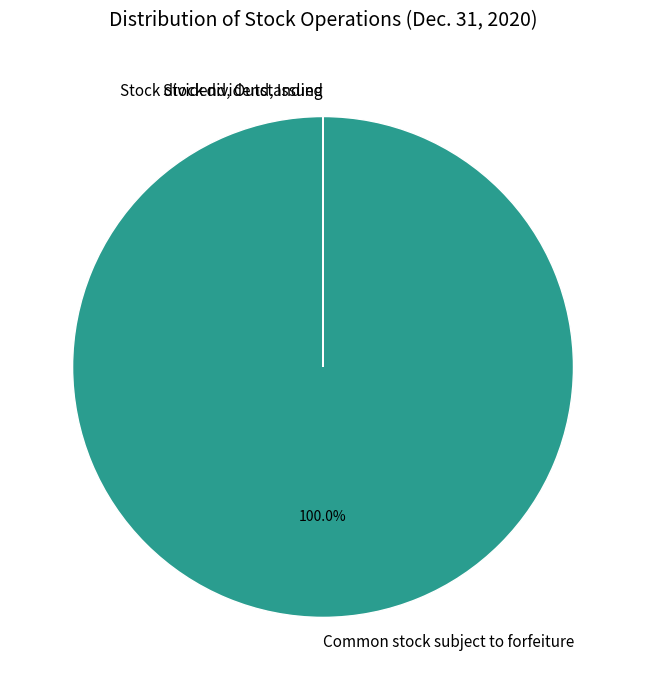

To the nearest percent, what is the average slice percentage?

33%